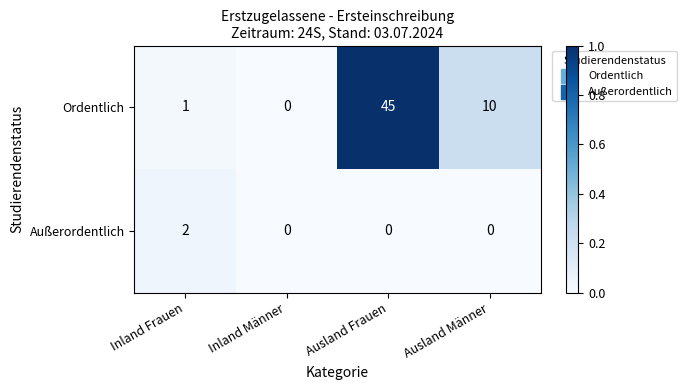

Reading left to right, what are all the values shown in this chart?

Ordentlich: Inland Frauen=1	Inland Männer=0	Ausland Frauen=45	Ausland Männer=10
Außerordentlich: Inland Frauen=2	Inland Männer=0	Ausland Frauen=0	Ausland Männer=0